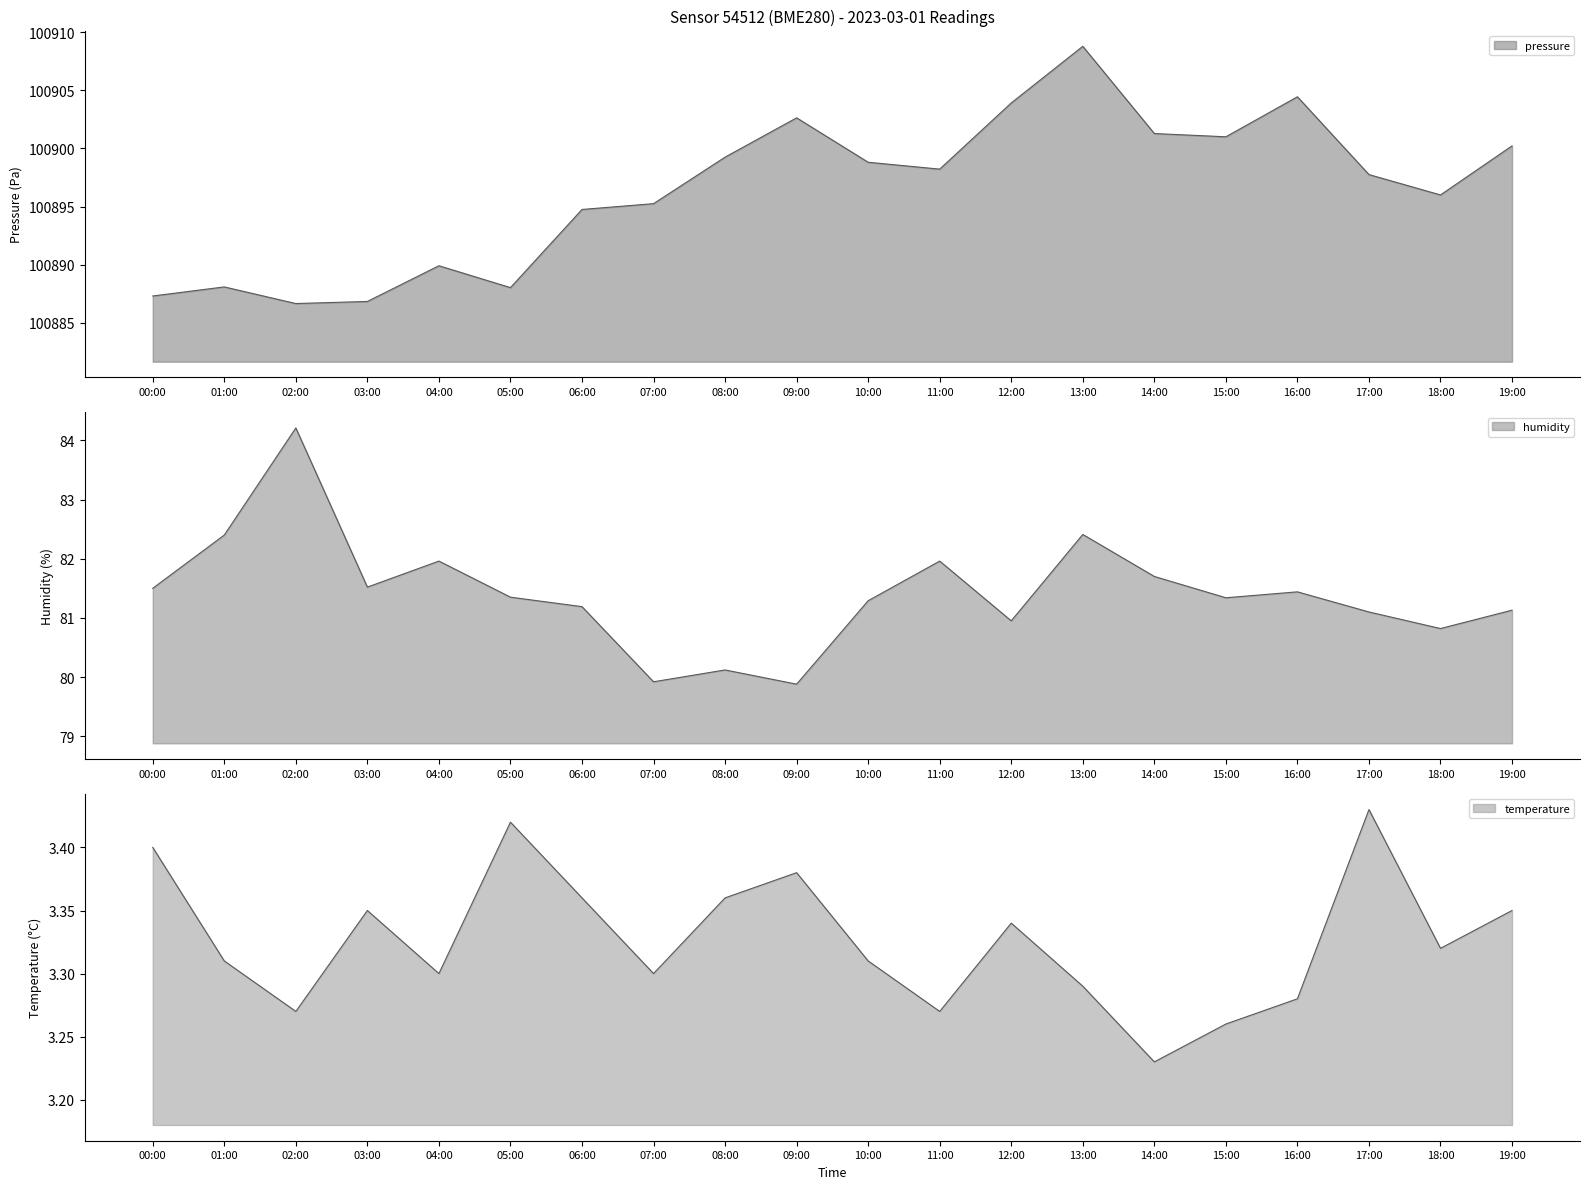

How many values in the pressure series exceed 100898?

10